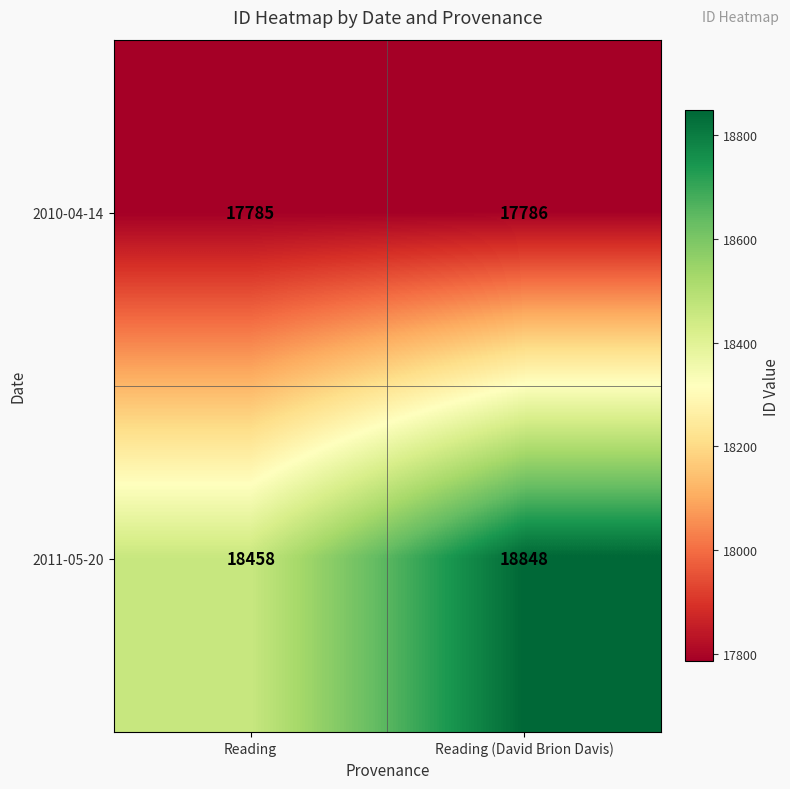

Read the 2010-04-14 value at Reading (David Brion Davis).

17786